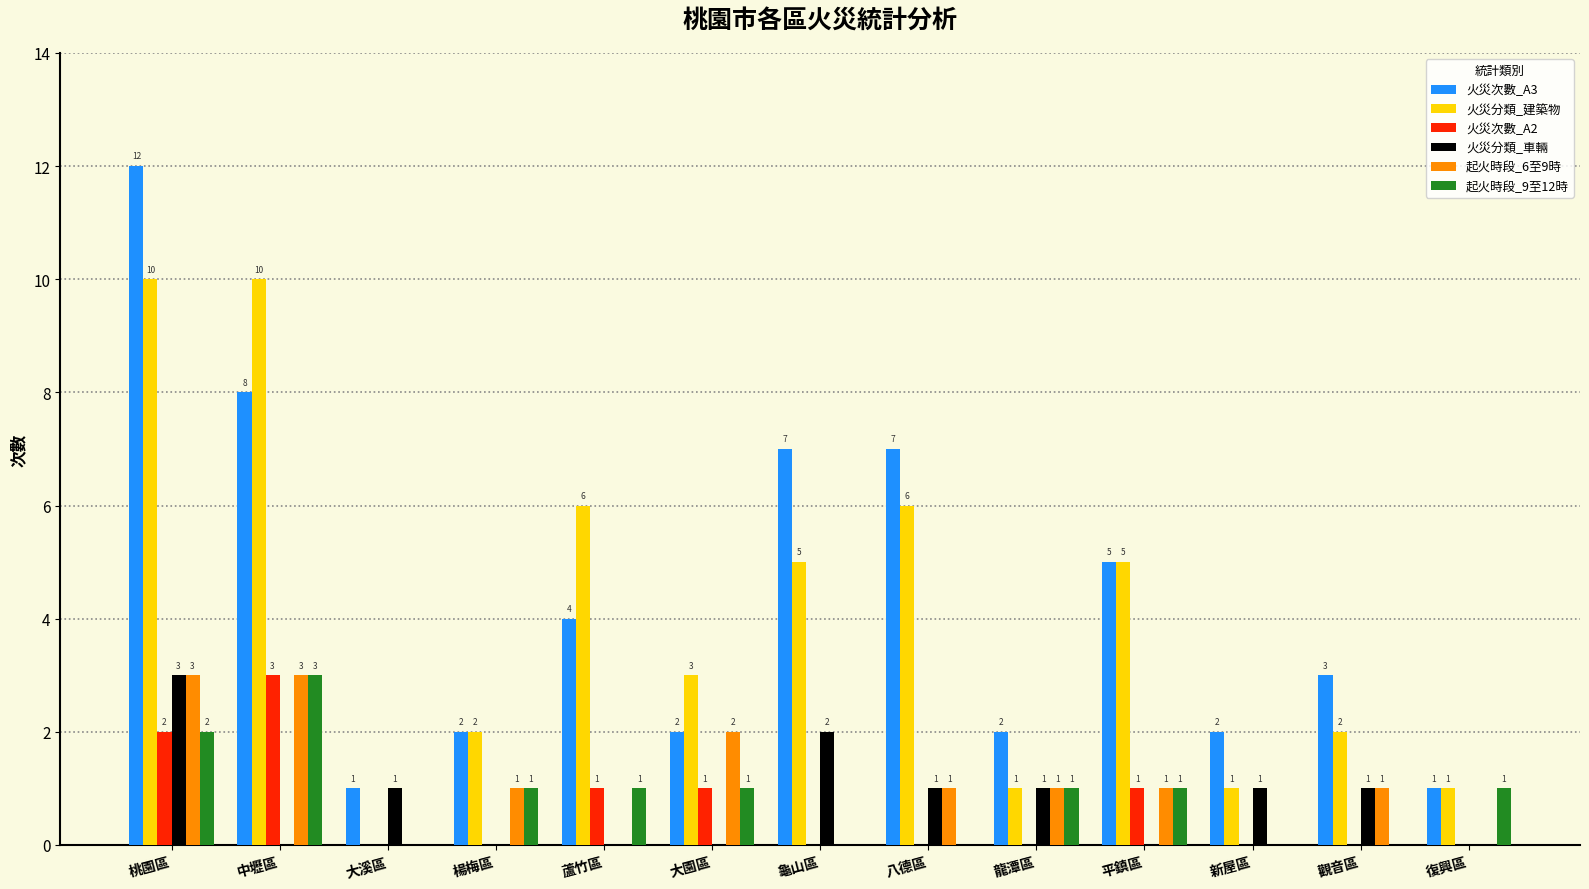

What is the highest value of the 火災次數_A3 series?

12